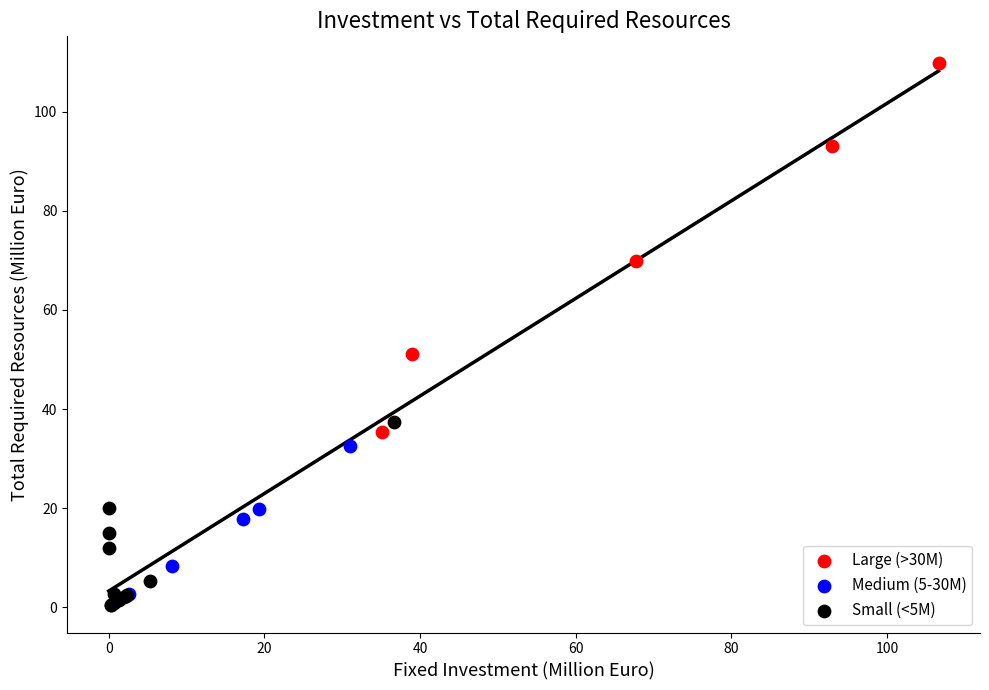

What are all the series names shown in the legend?

Large (>30M), Medium (5-30M), Small (<5M)